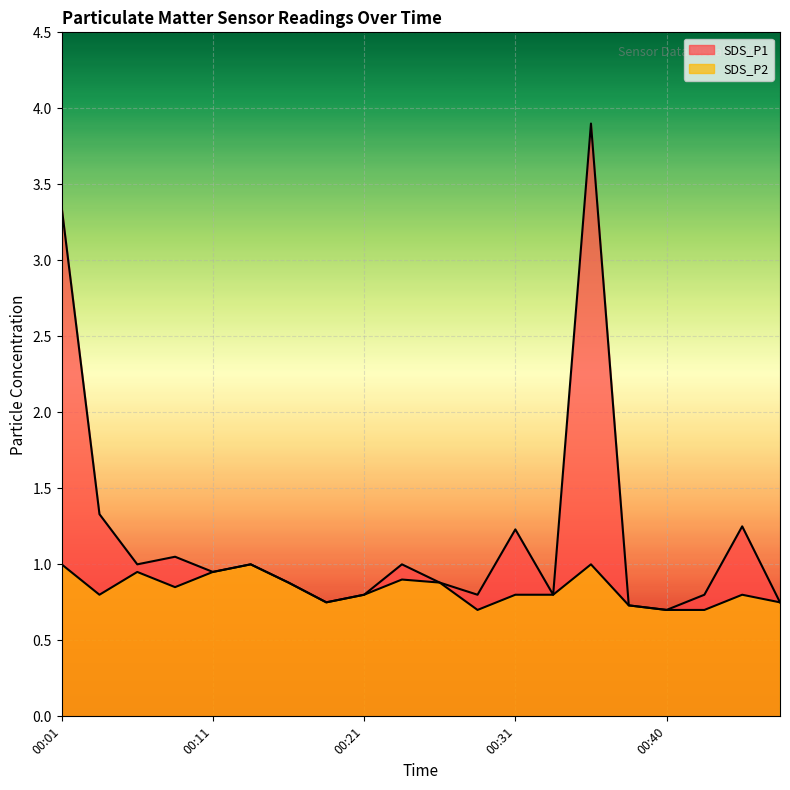

Between 00:04 and 00:40, which series saw the biggest shift?

SDS_P1